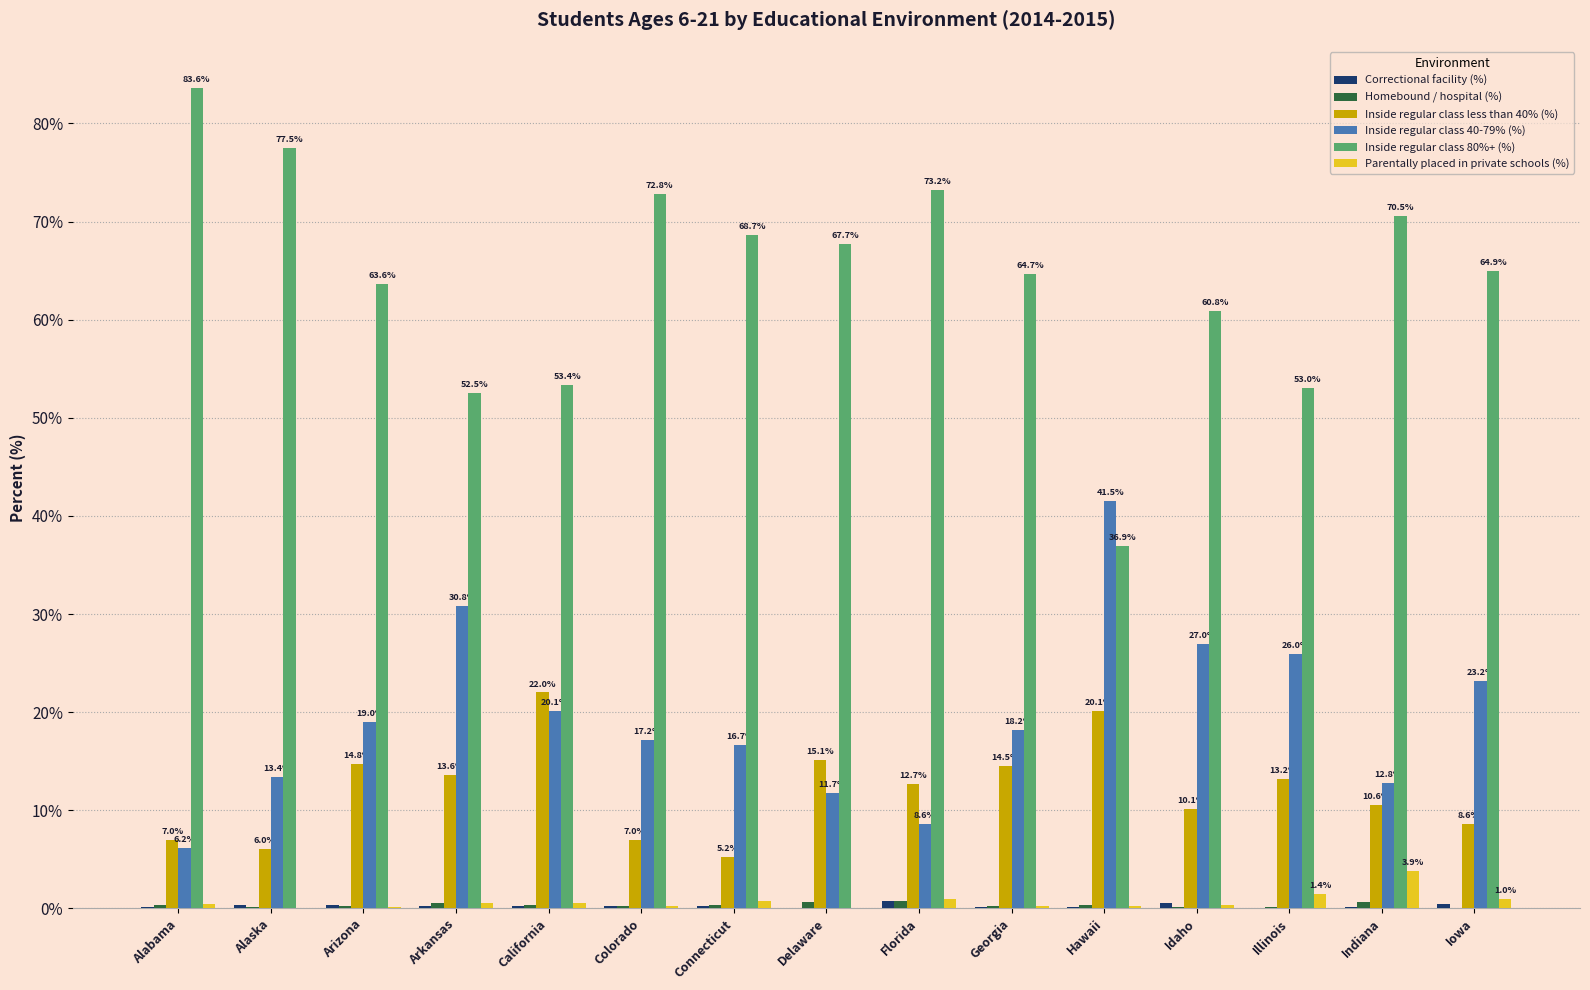

At which category is the sum across all series the highest?

Hawaii